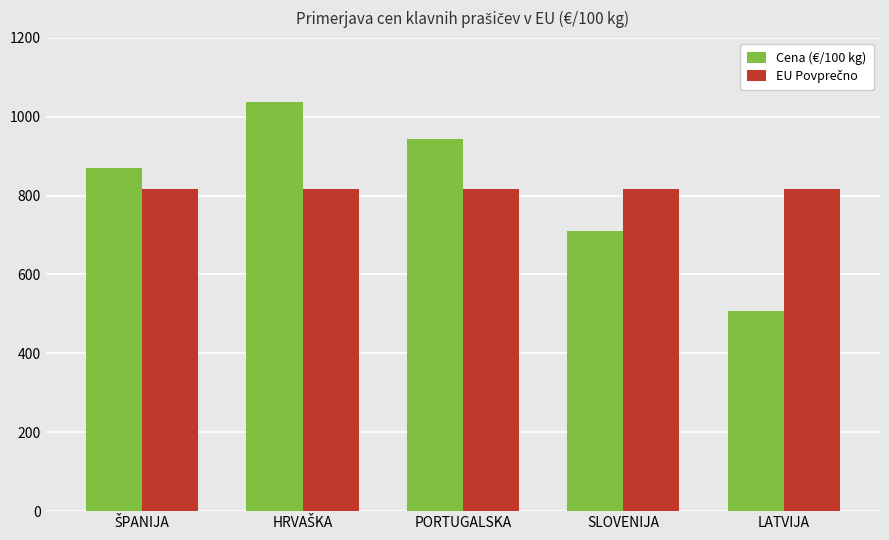

What is the total value across all series at PORTUGALSKA?

1761.1